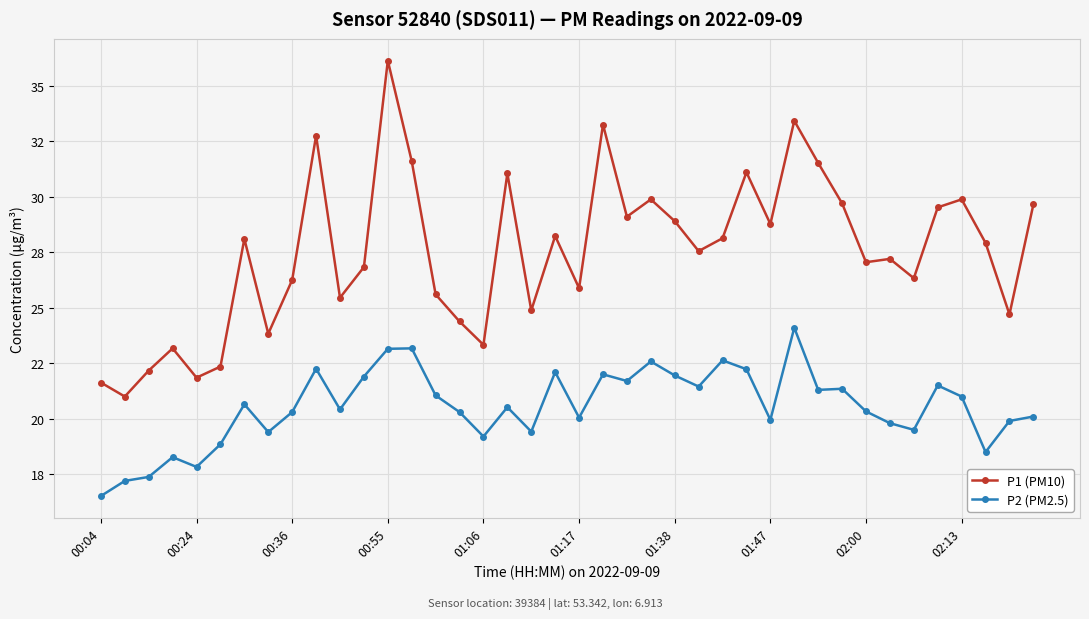

What are all the series names shown in the legend?

P1 (PM10), P2 (PM2.5)